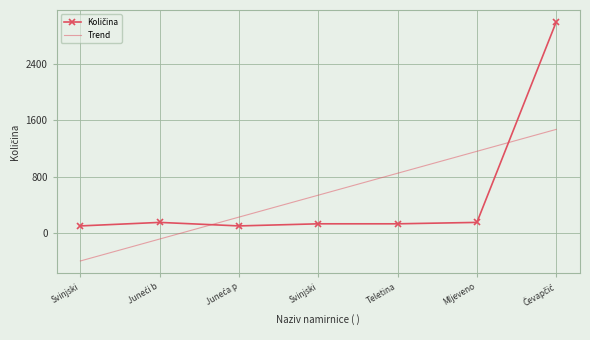

Is the value of Količina at Svinjski greater than the value of Trend at Mljeveno?

No